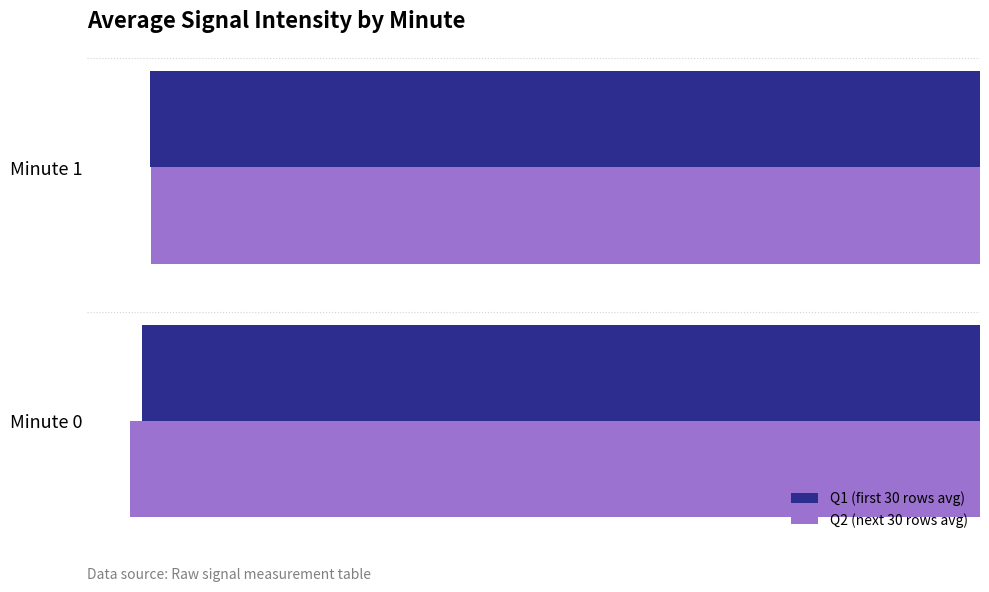

How many series are shown in this chart?

2